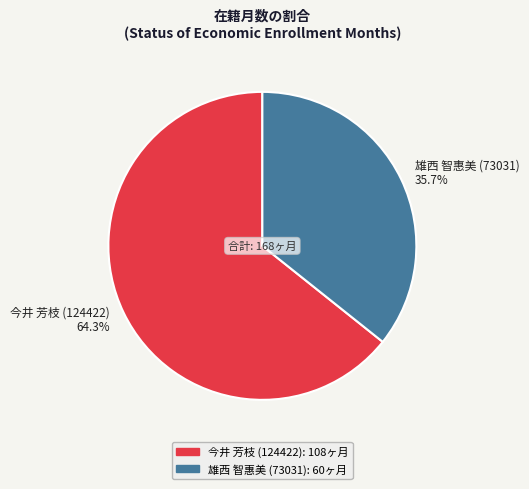

Rank the categories by value from highest to lowest.

今井 芳枝 (124422), 雄西 智惠美 (73031)